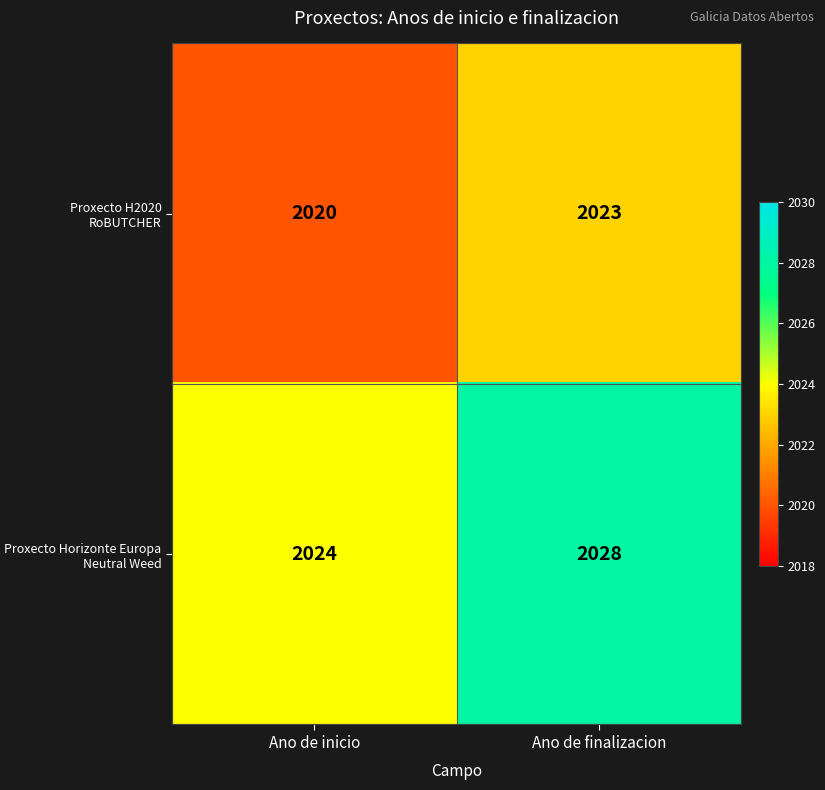

Which series has the largest range (max minus min)?

Proxecto Horizonte Europa Neutral Weed